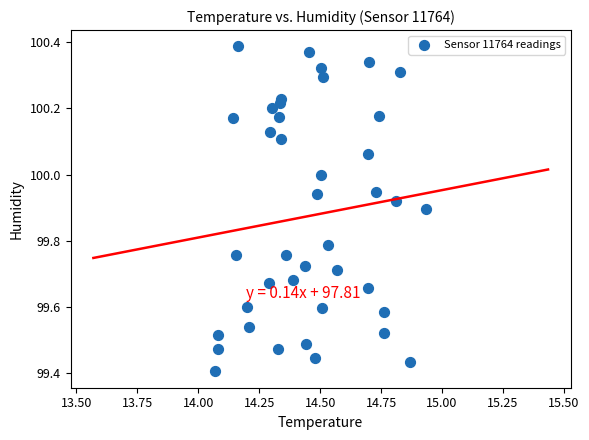

What is the range of X values (max minus min)?

0.9